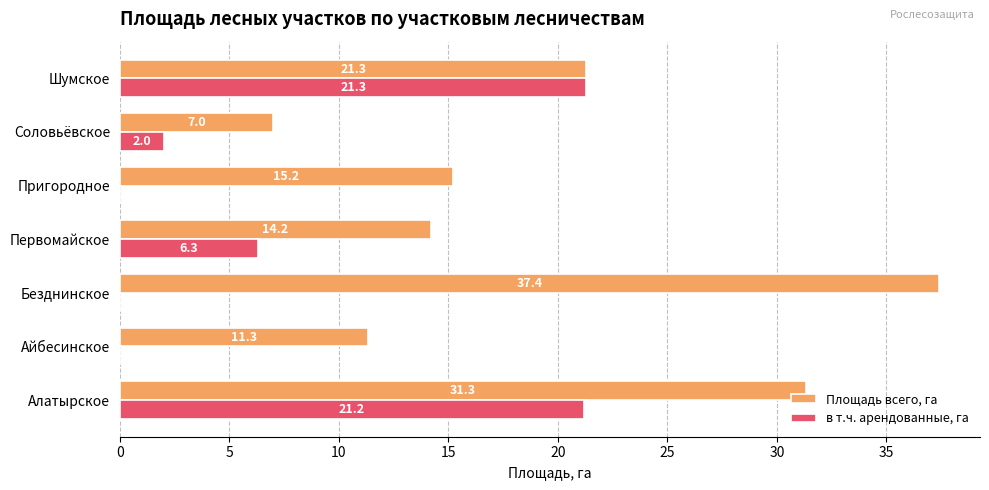

Which series has the largest range (max minus min)?

Площадь всего, га